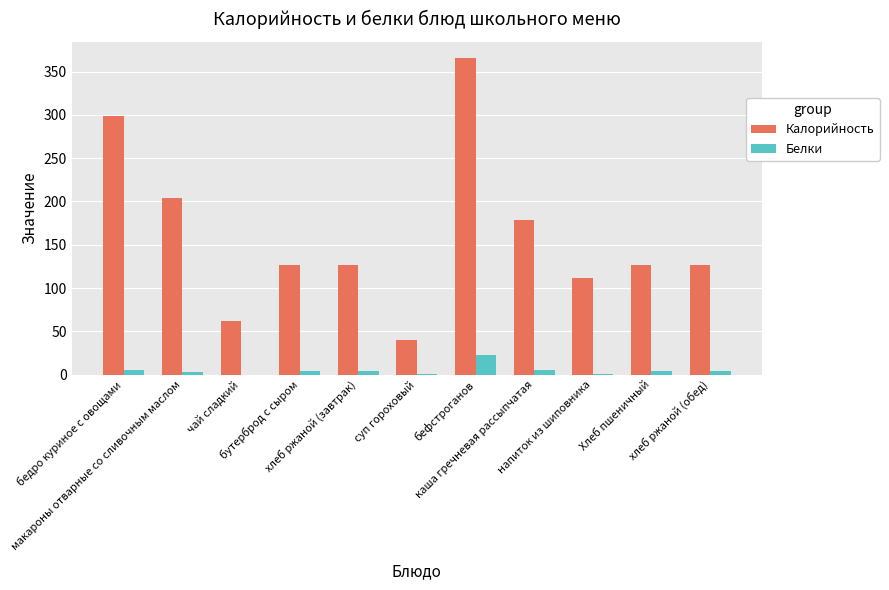

What is the total value across all series at хлеб ржаной (обед)?

131